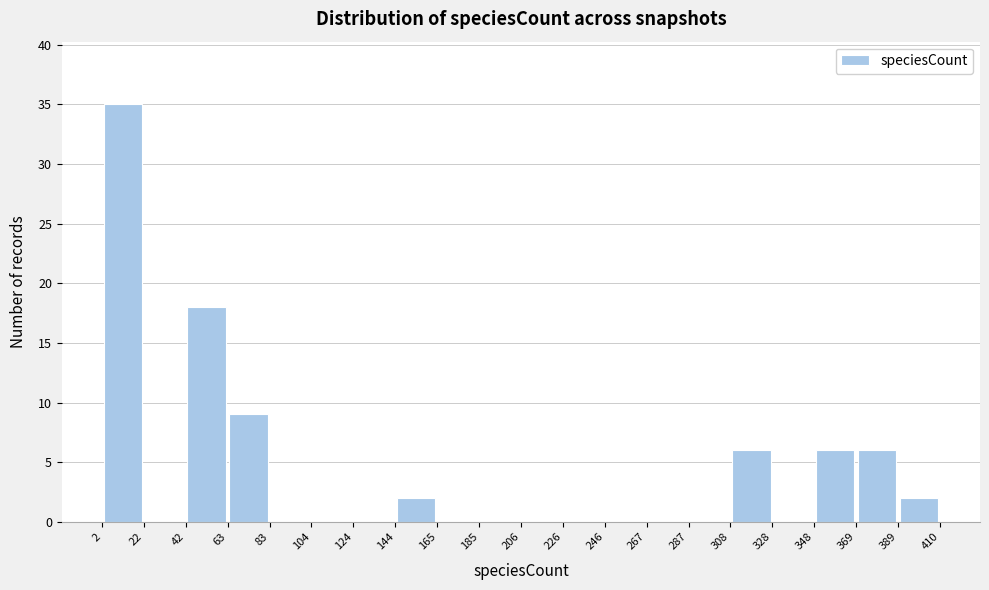

Reading left to right, transcribe this chart: for each bar, give the range it covers on the x-axis and its height. The values are not printed on the chart, so give them approximately, as read against the axis.

2 to 22: 35
22 to 42: 0
42 to 63: 18
63 to 83: 9
83 to 104: 0
104 to 124: 0
124 to 144: 0
144 to 165: 2
165 to 185: 0
185 to 206: 0
206 to 226: 0
226 to 246: 0
246 to 267: 0
267 to 287: 0
287 to 308: 0
308 to 328: 6
328 to 348: 0
348 to 369: 6
369 to 389: 6
389 to 410: 2